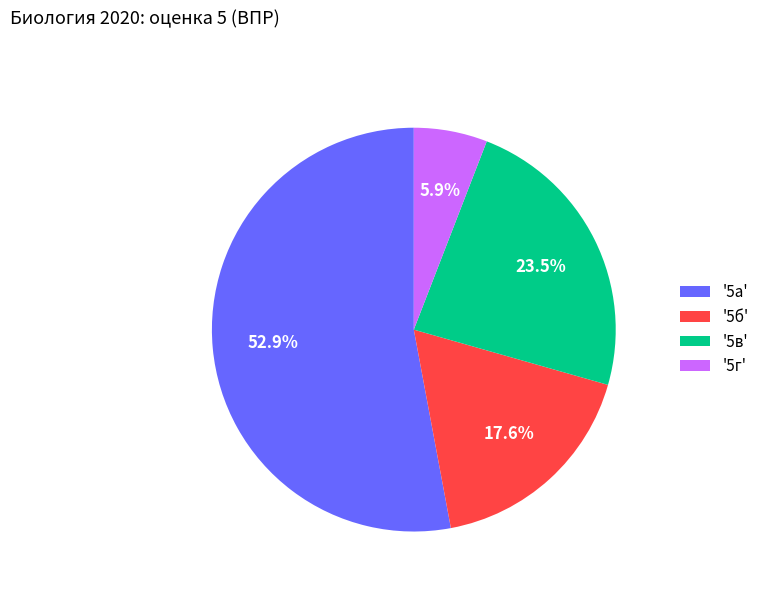

How many slices are in this pie chart?

4